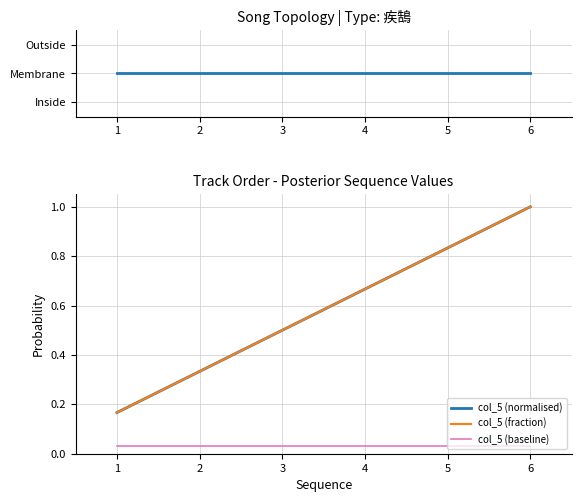

List the series in order of their peak value, highest first.

疾鵠, col_5 (normalised), col_5 (fraction), col_5 (baseline)